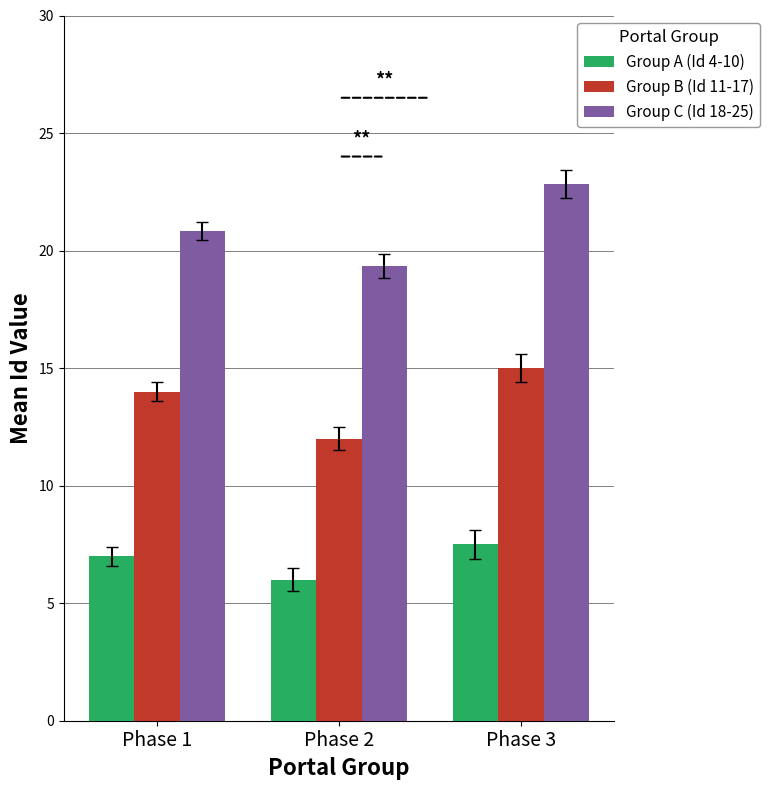

How many categories are shown in the chart?

3